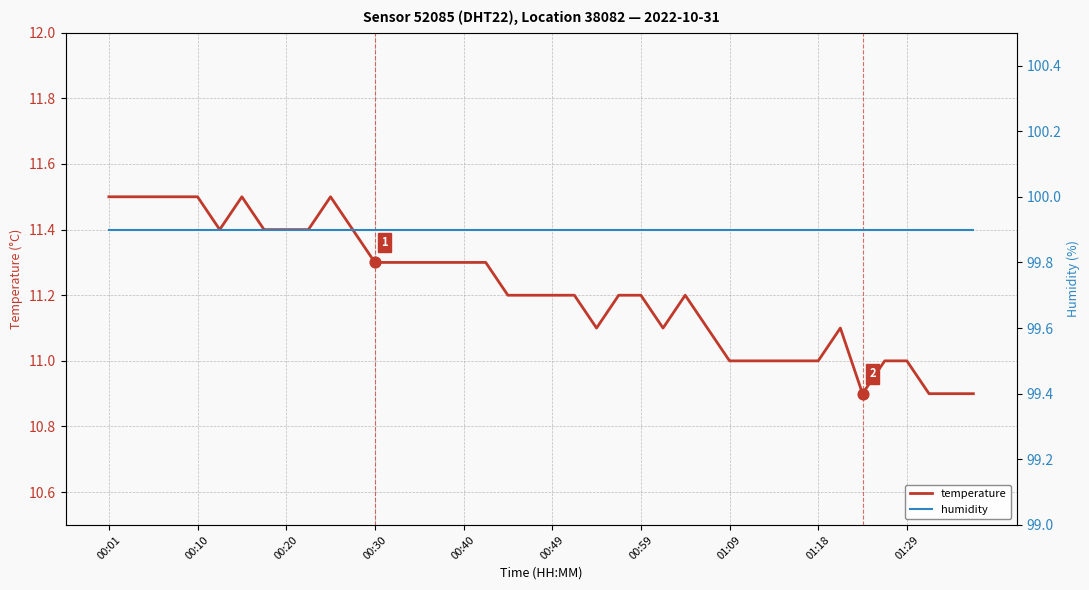

At which category is the sum across all series the highest?

00:01